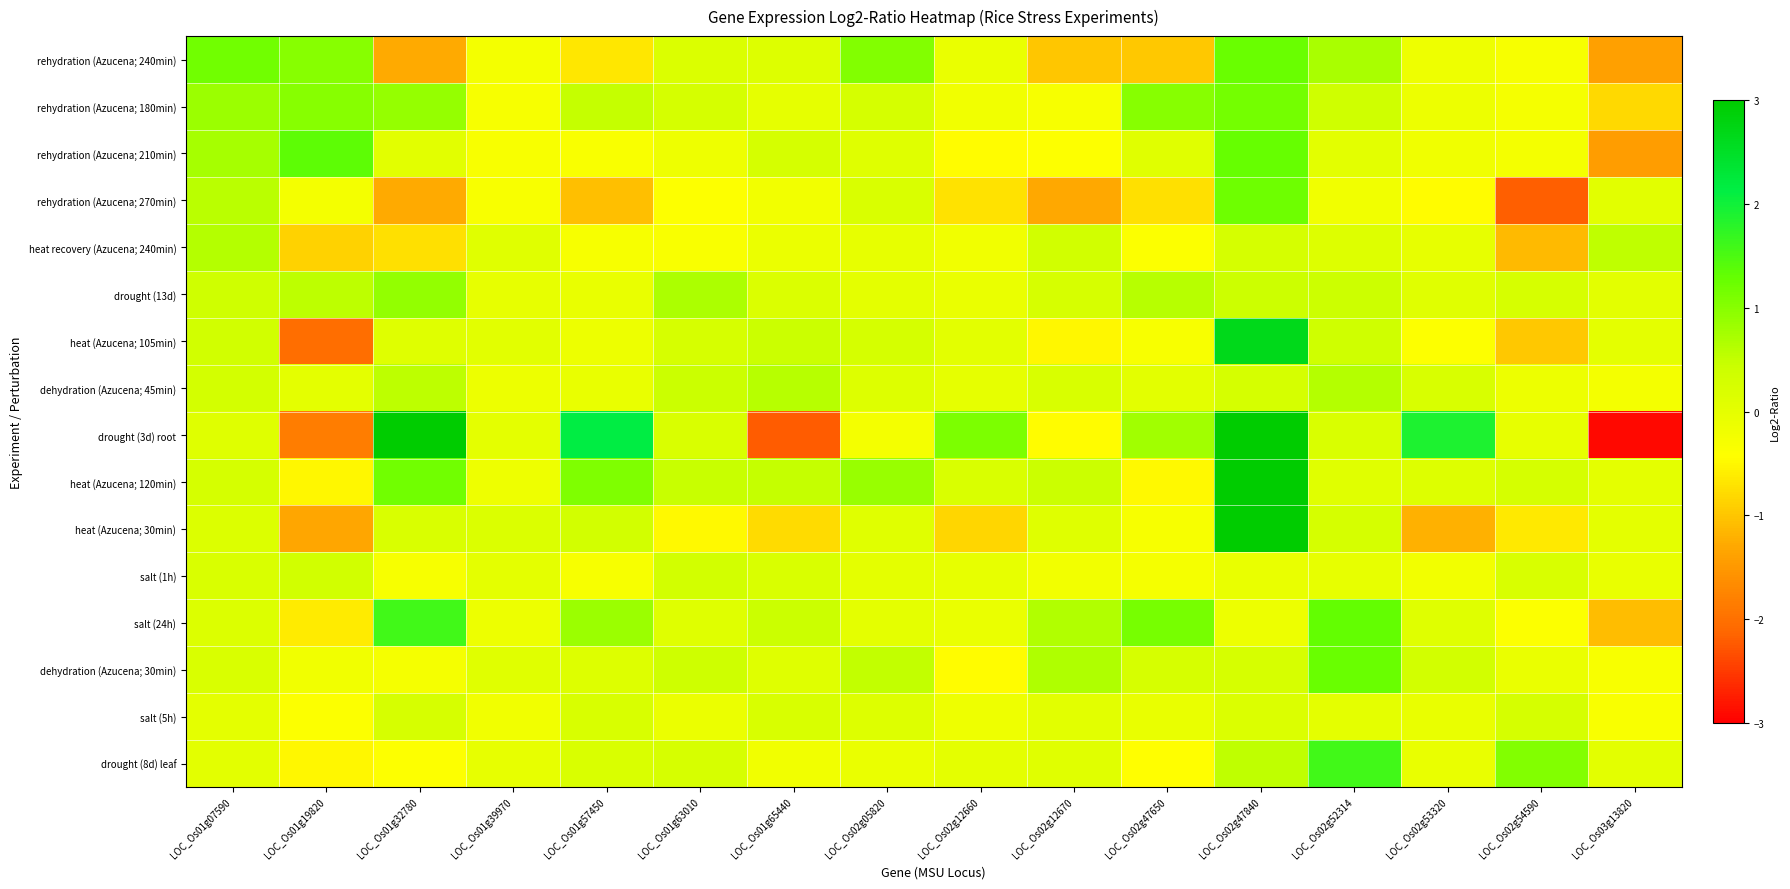

At how many categories does at least one series exceed 5?

2